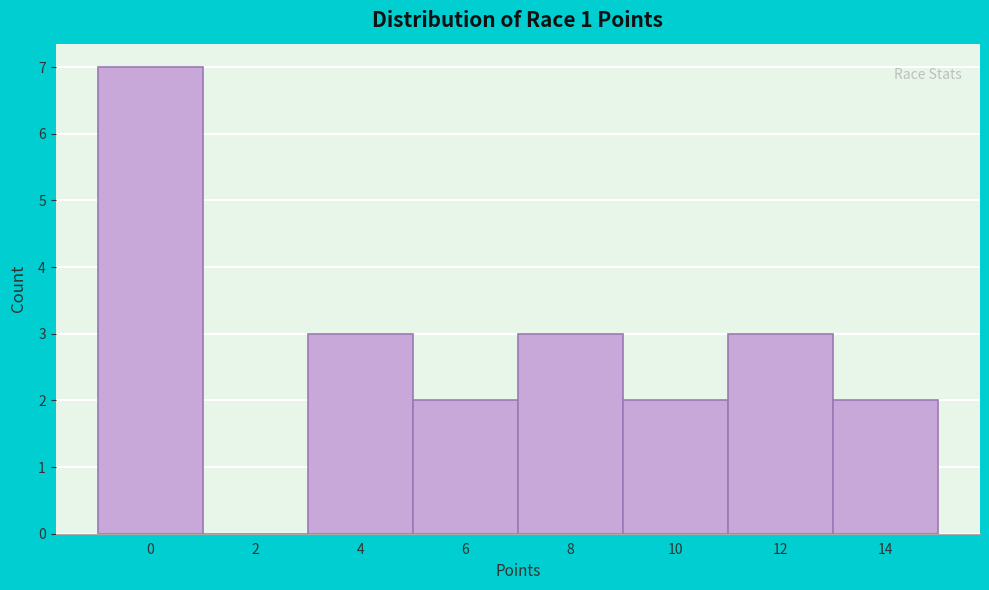

Reading right to left, transcribe all the data shown in this chart.

14=2	12=3	10=2	8=3	6=2	4=3	2=0	0=7